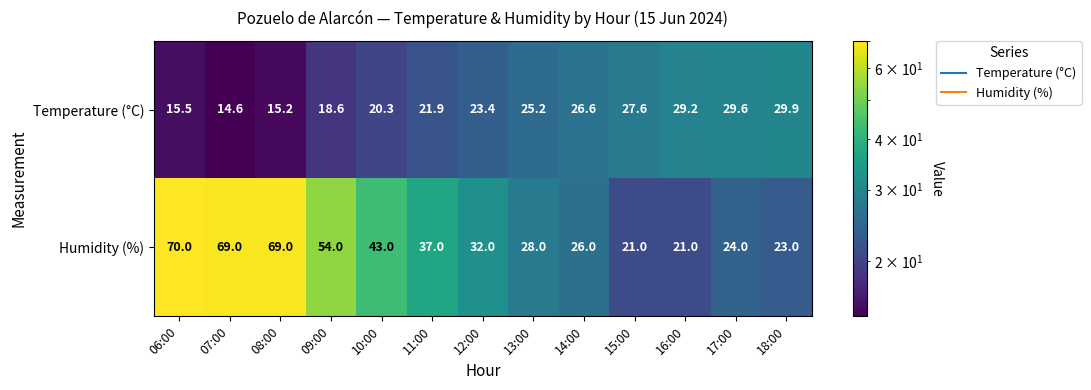

What is the difference between the Humidity (%) values at 08:00 and 14:00?

43.0